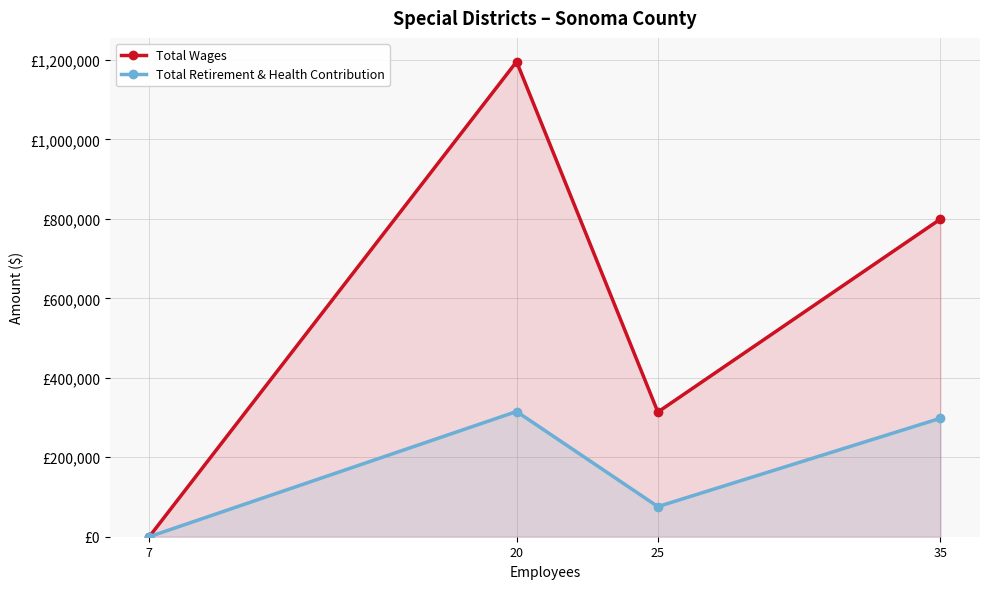

The value of Total Retirement & Health Contribution at 20 is 315150. True or false?

True